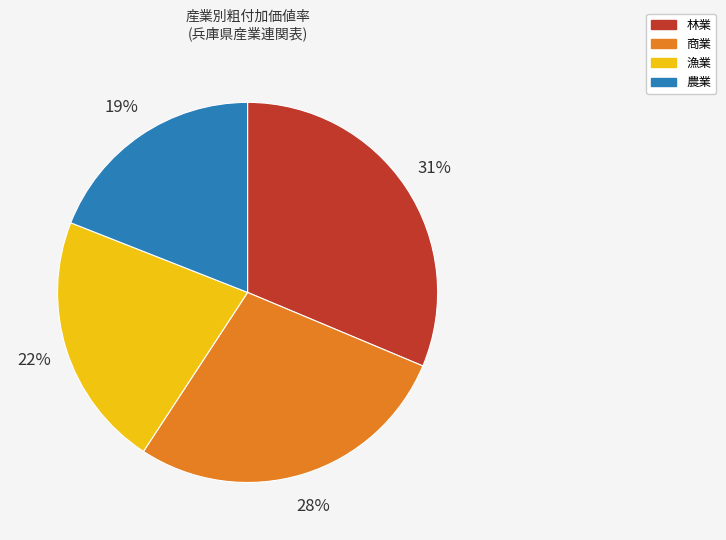

Is there any slice that represents more than half of the pie?

No